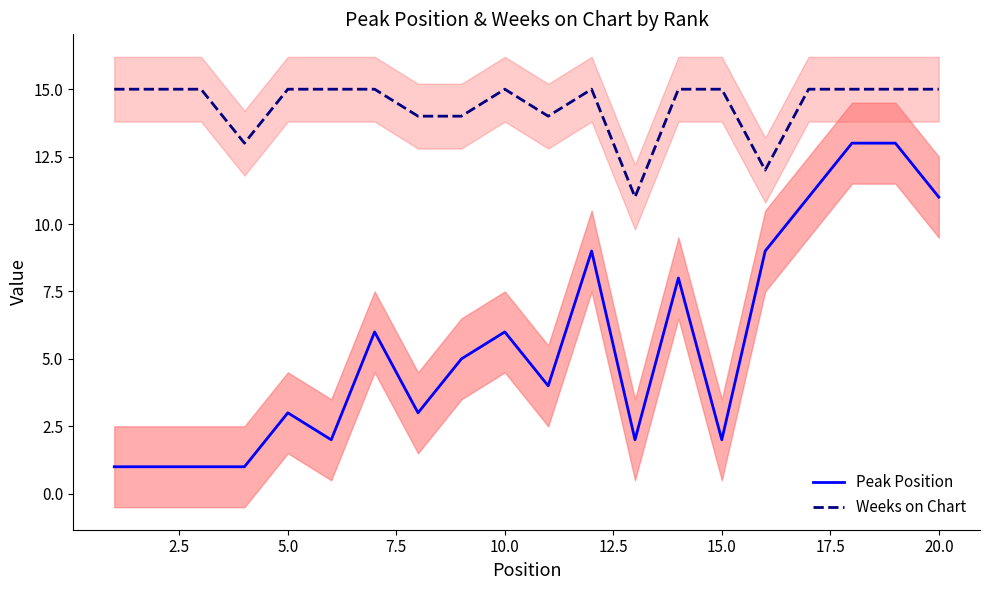

True or false: Peak Position and Weeks on Chart cross at least once.

False